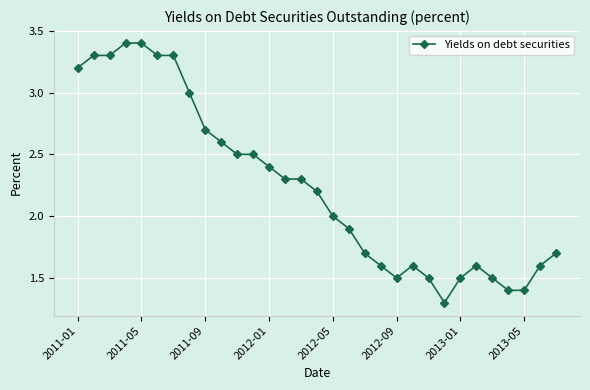

What is the value of the 11th point from the left?

2.5